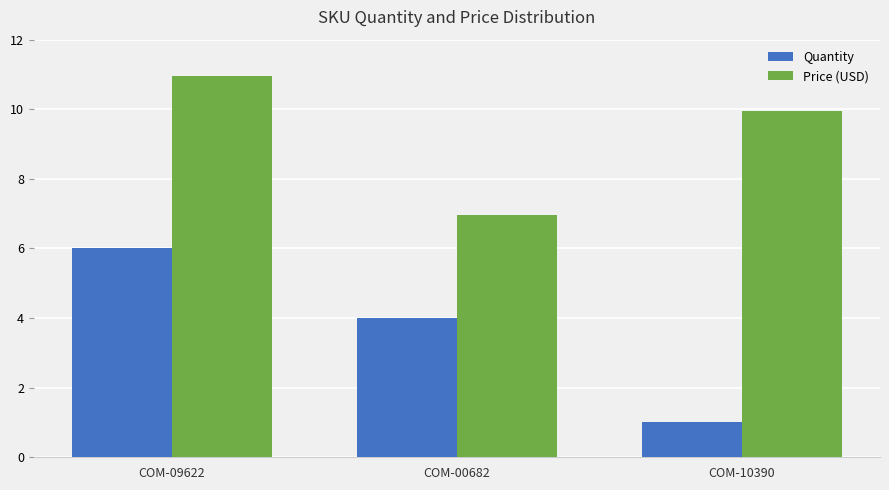

Is the value of Quantity at COM-09622 greater than the value of Price (USD) at COM-10390?

No